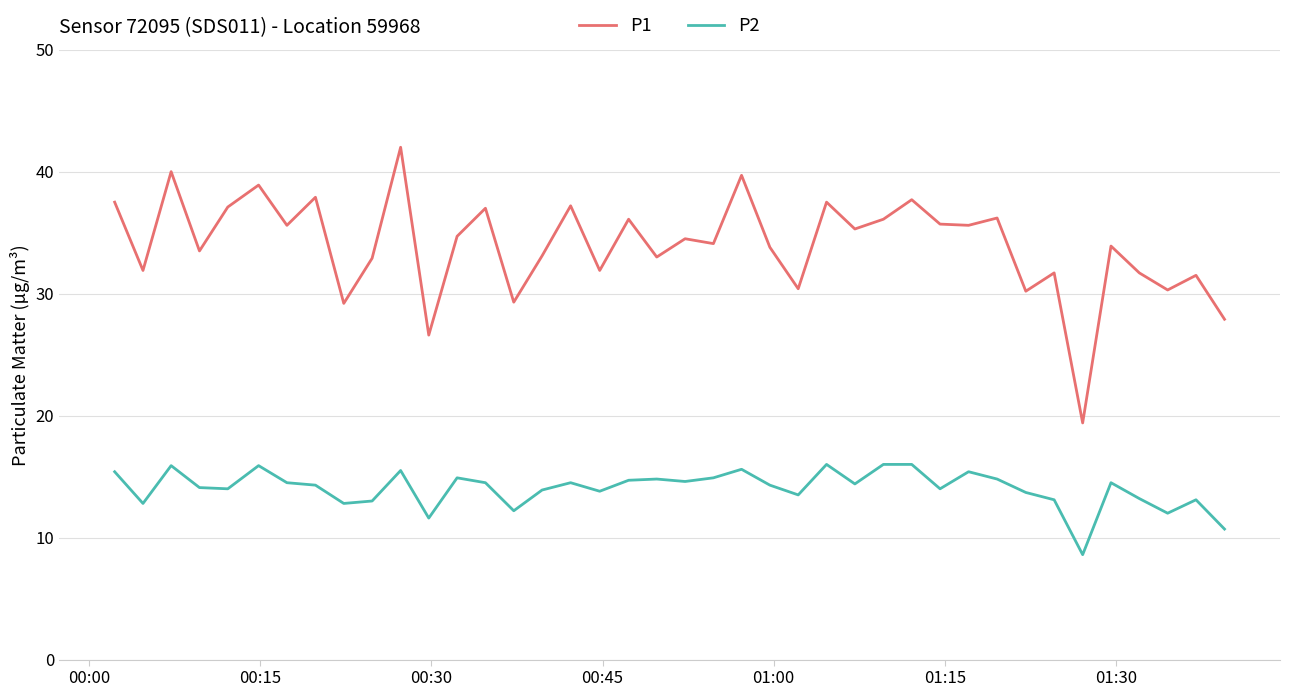

Which series has the widest spread of values?

P1